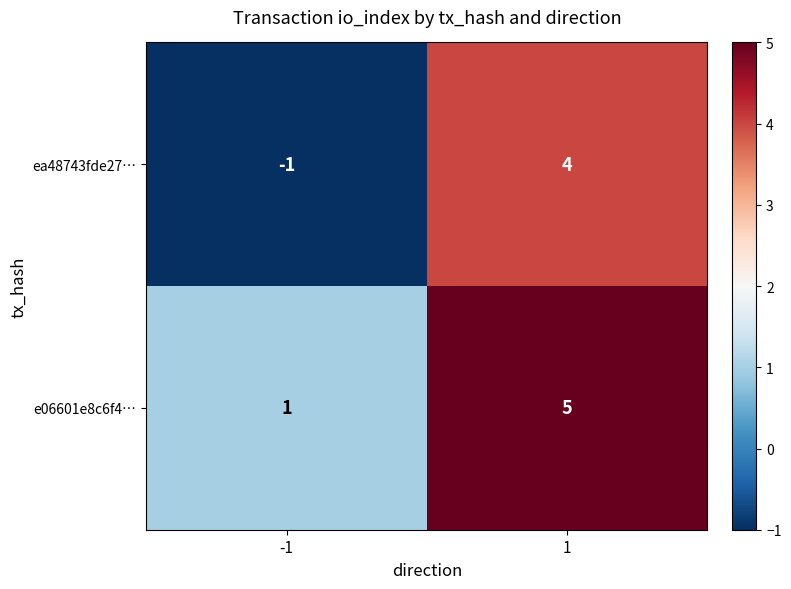

What is the maximum value shown in the chart?

5